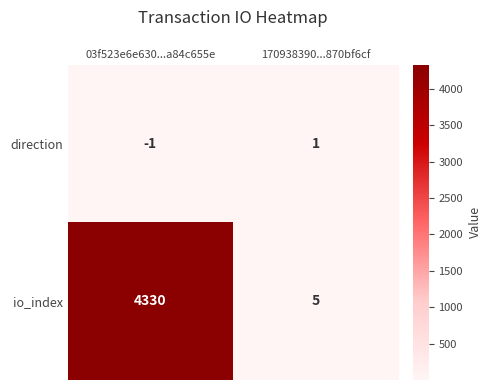

What is the spread (max minus min) of values at 03f523e6e630...a84c655e?

4331